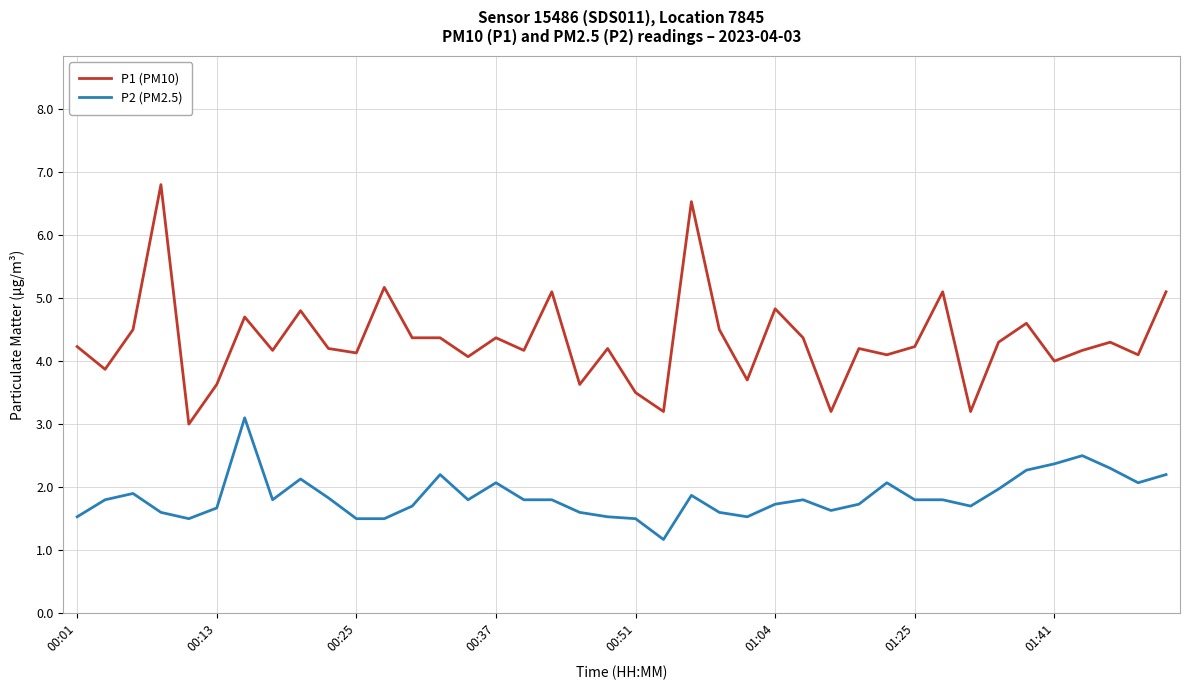

Count the number of categories in the chart.

40